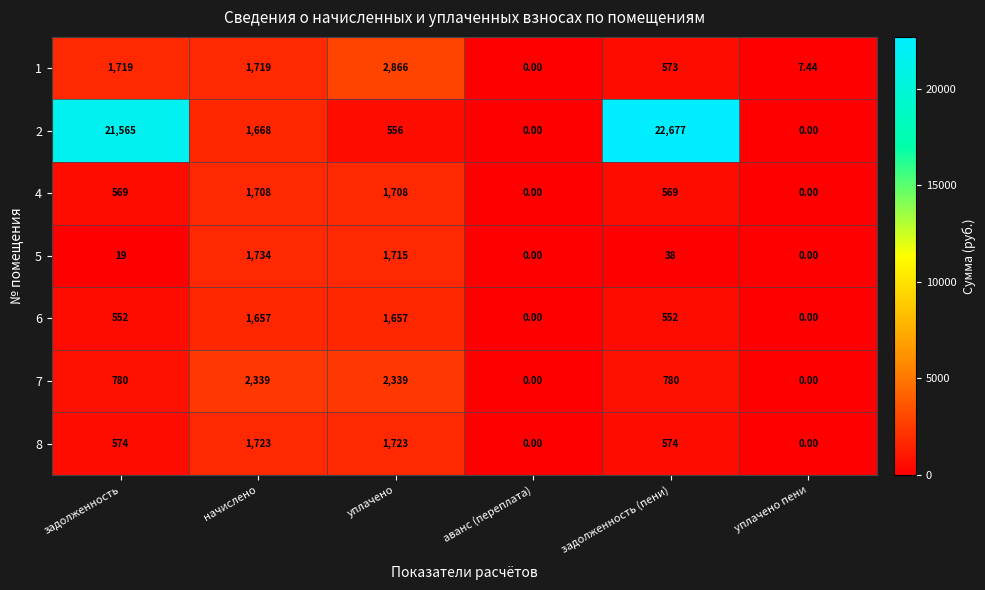

What is the total value across all series at уплачено?

12564.0